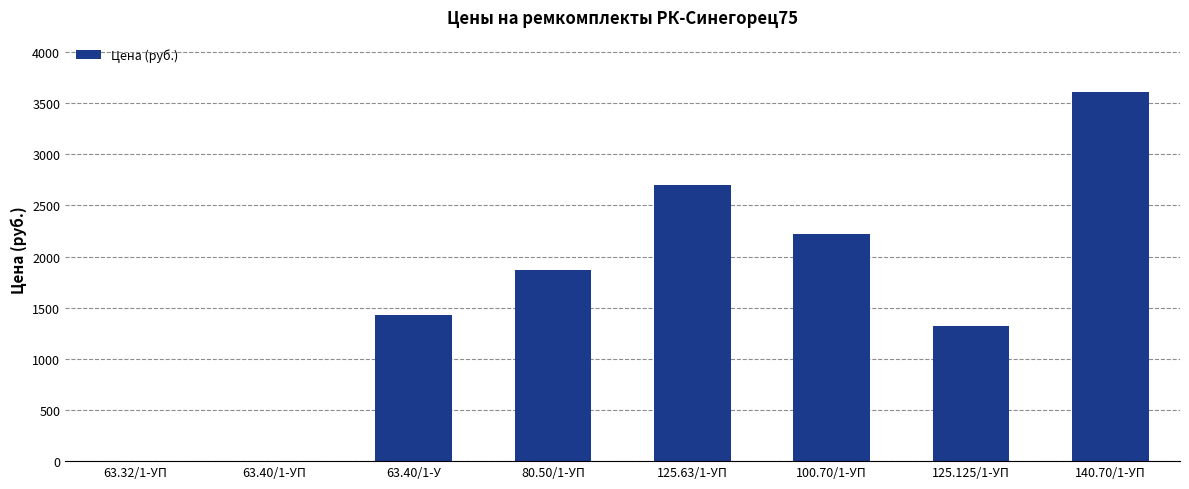

Which label corresponds to the largest value in the chart?

140.70/1-УП